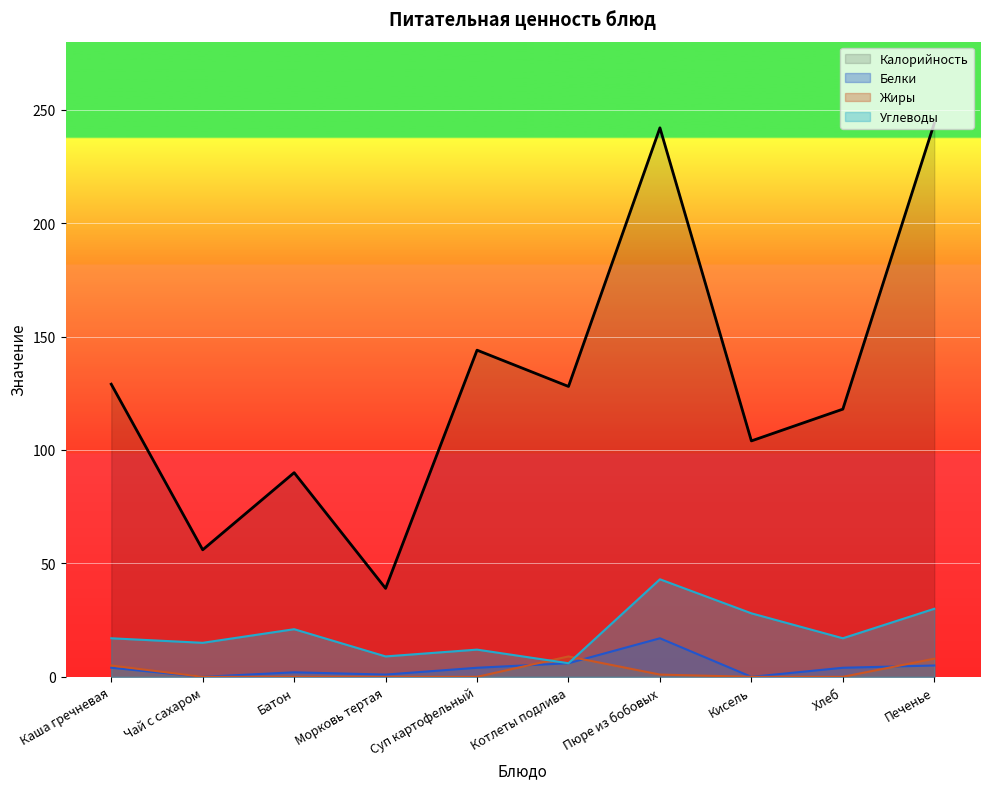

Which series changed the most between Чай с сахаром and Суп картофельный?

Калорийность